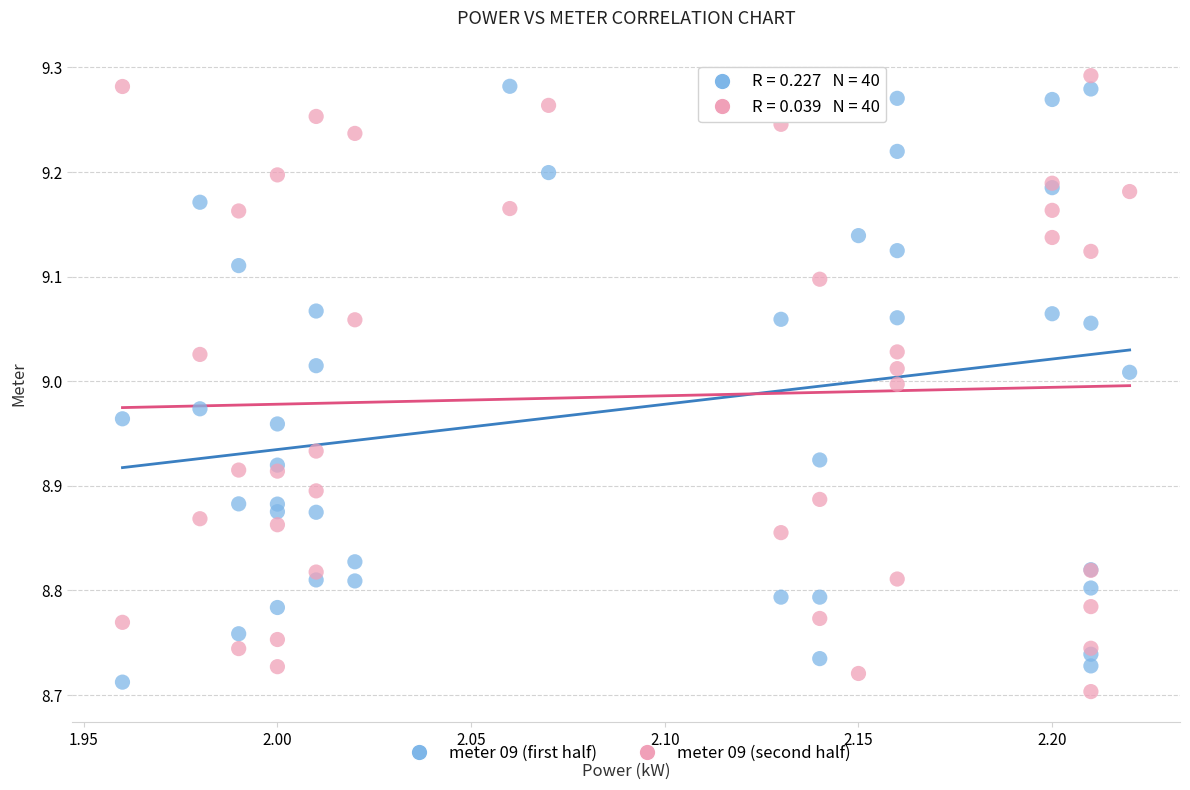

What are all the series names shown in the legend?

meter 09 (first half), meter 09 (second half)